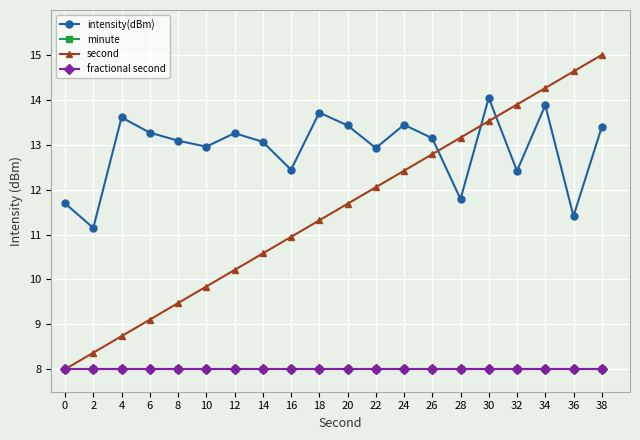

How many interior local peaks does the intensity(dBm) series have?

6